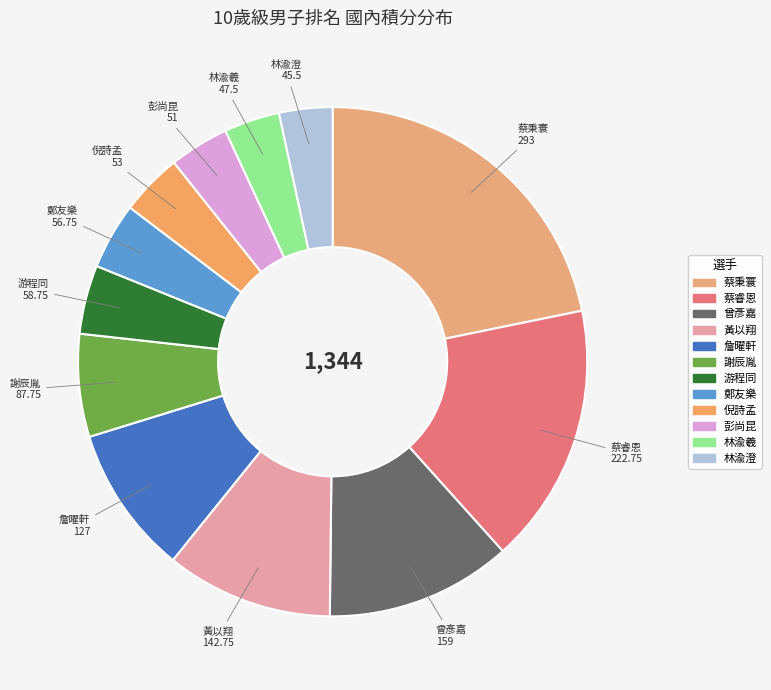

What is the ratio of the value at 蔡秉寰 to the value at 謝辰胤?

3.3